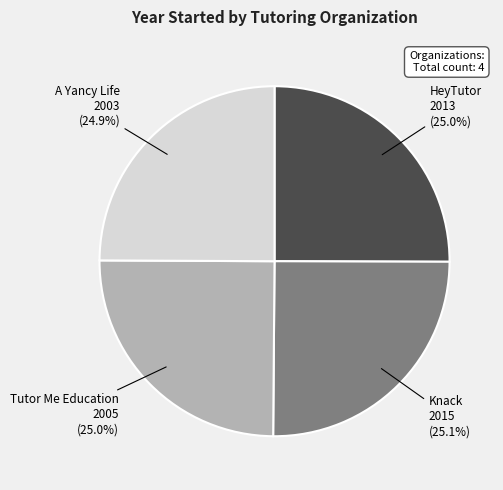

Is there any slice that represents more than half of the pie?

No